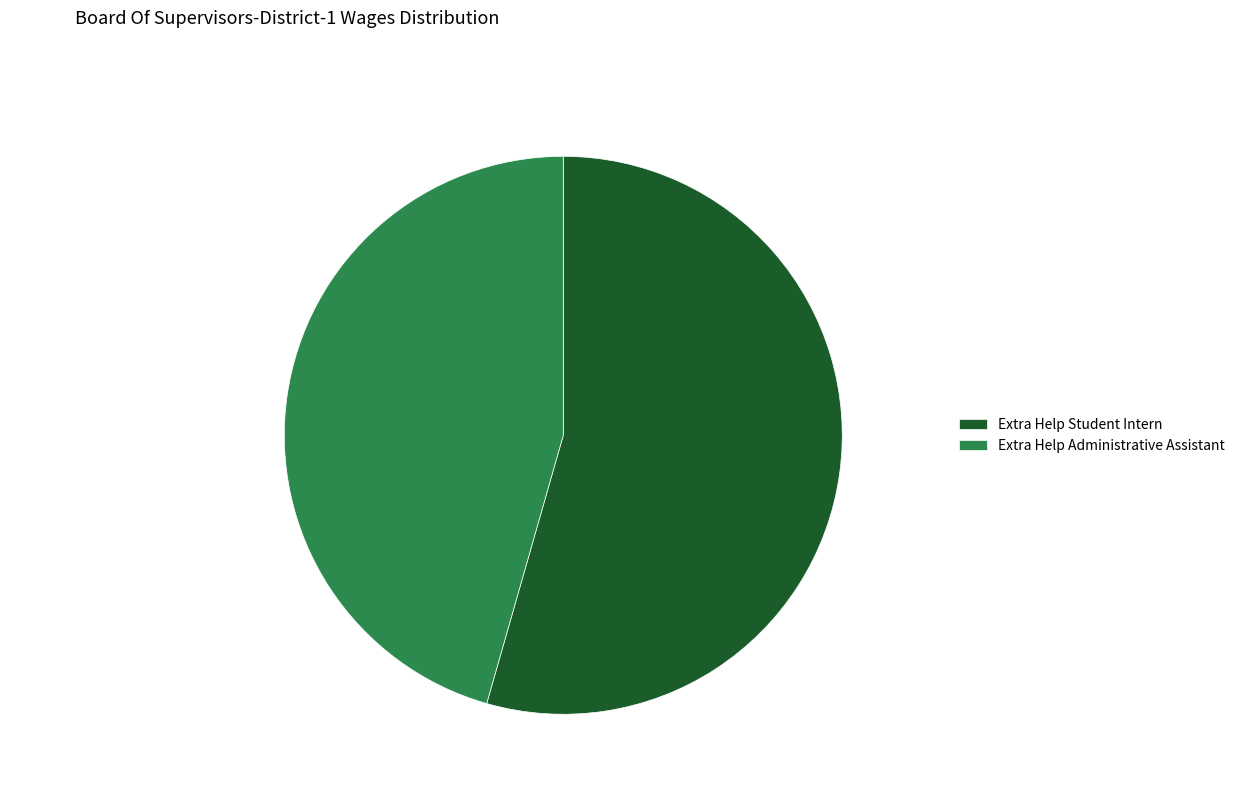

Between Extra Help Student Intern and Extra Help Administrative Assistant, which is larger?

Extra Help Student Intern